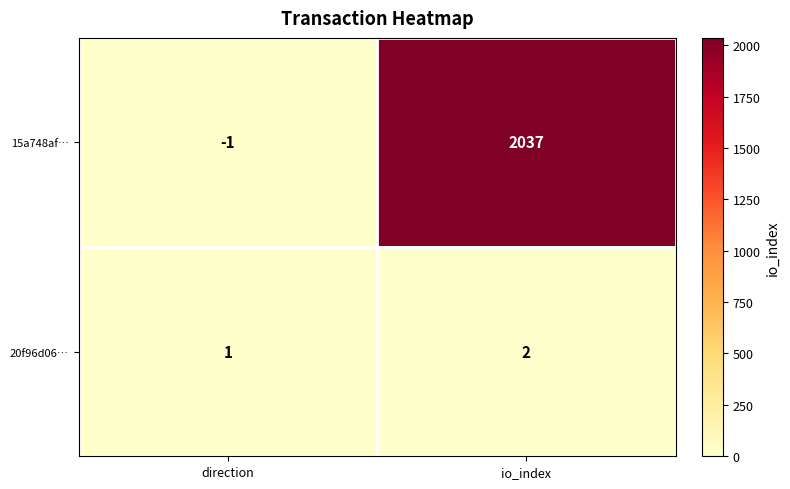

The value of 20f96d06… at io_index is 2. True or false?

True